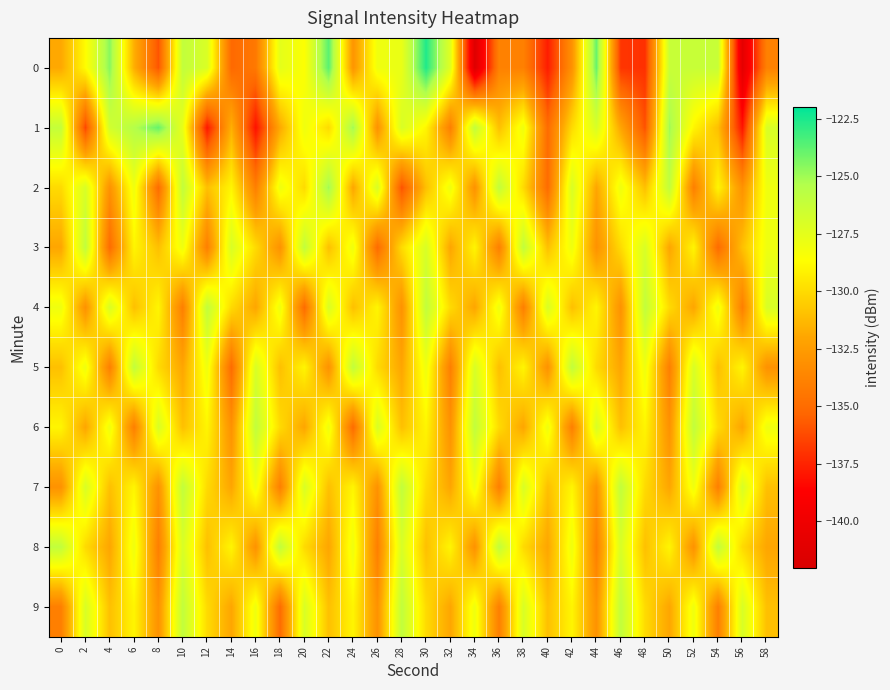

What is the minimum value shown in the chart?

-141.4